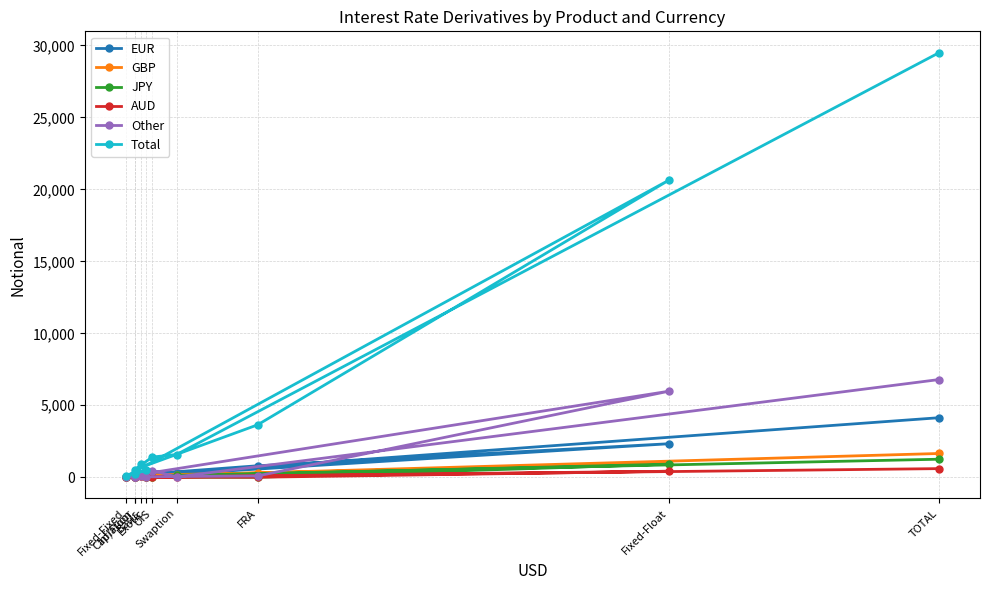

At Exotic, list the series in order from largest to smallest.

Total, EUR, Other, GBP, JPY, AUD